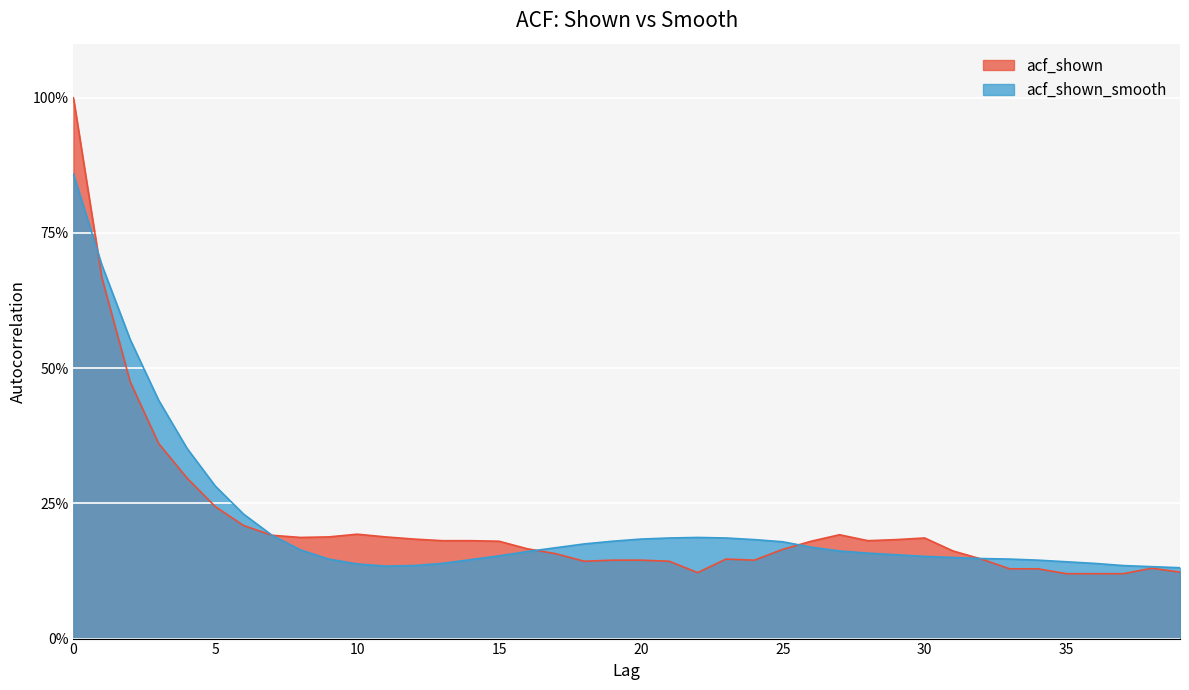

Rank the series by their maximum value, from highest to lowest.

acf_shown, acf_shown_smooth